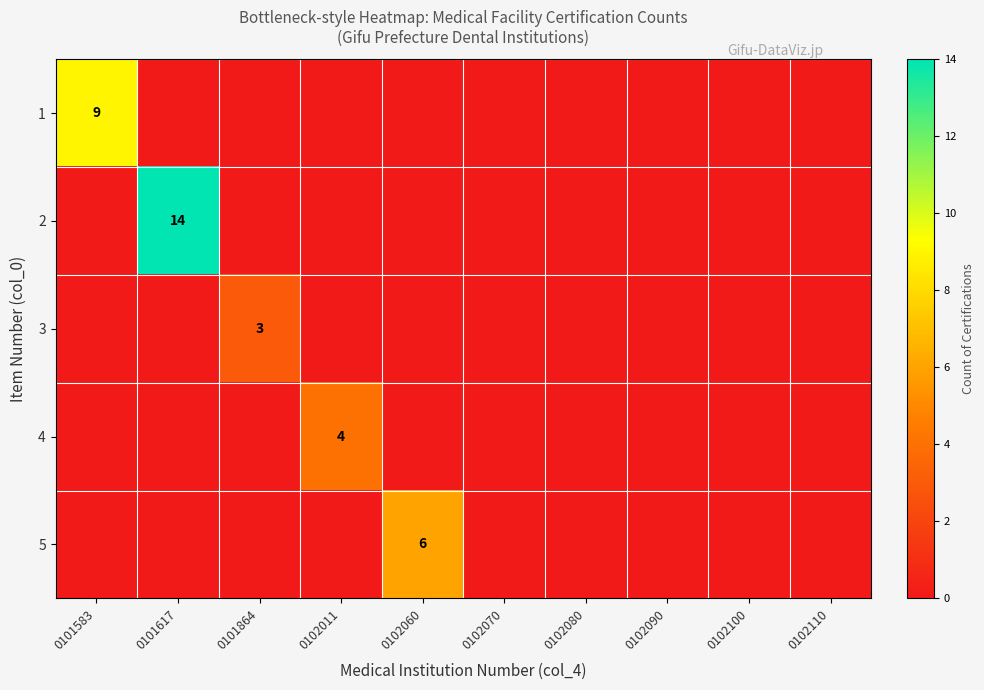

At which label does 4 reach its peak?

0102011